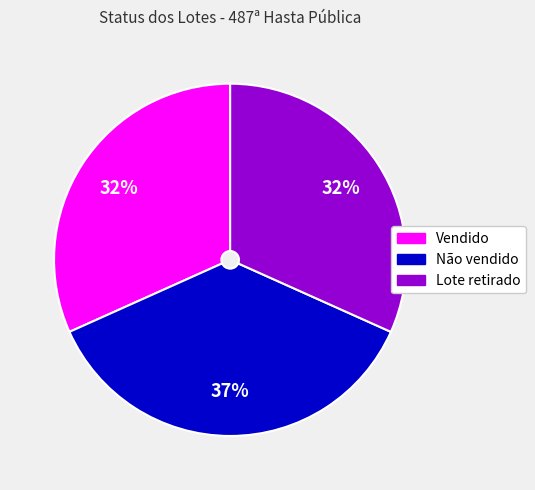

How many segments does this pie chart have?

3